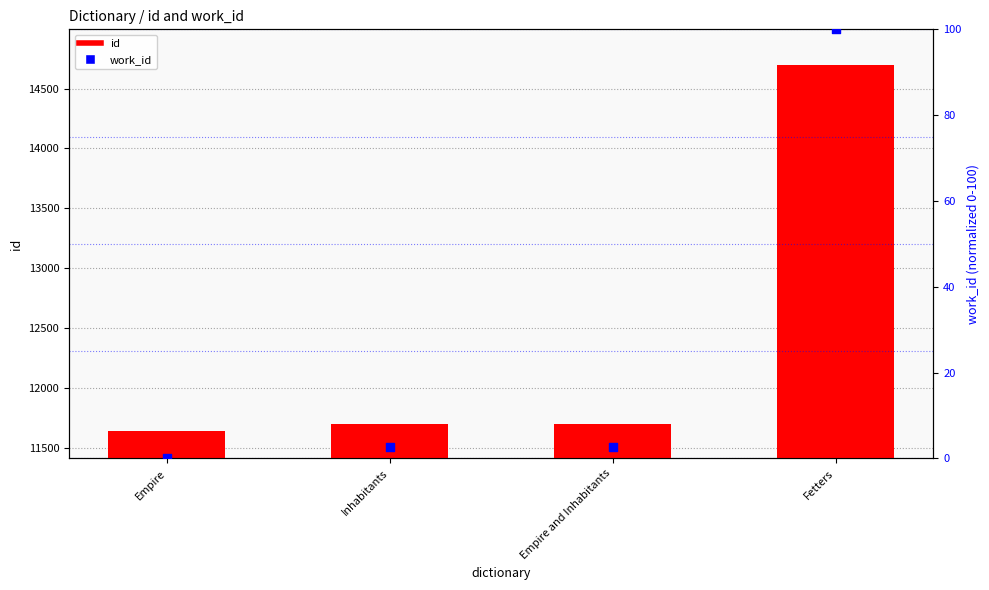

Which series has the widest spread of Y values?

id